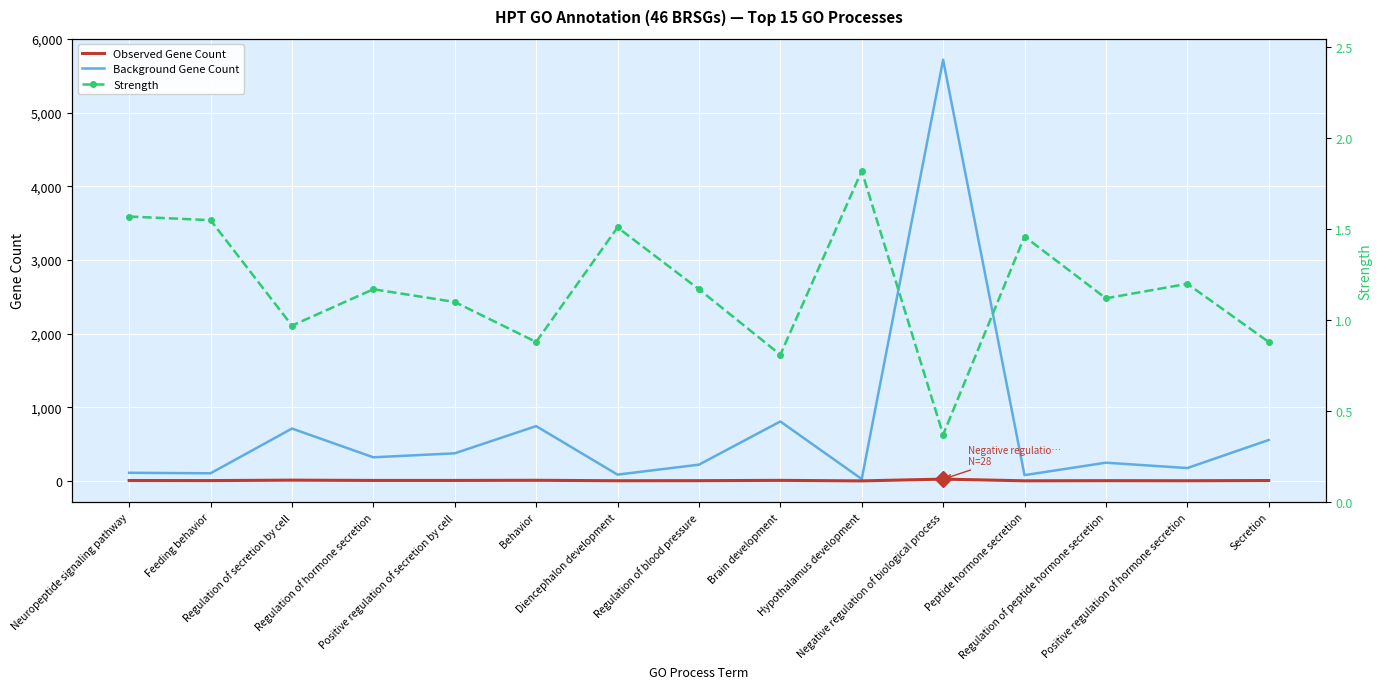

The Strength series shows 1.6 at Neuropeptide signaling pathway. True or false?

True